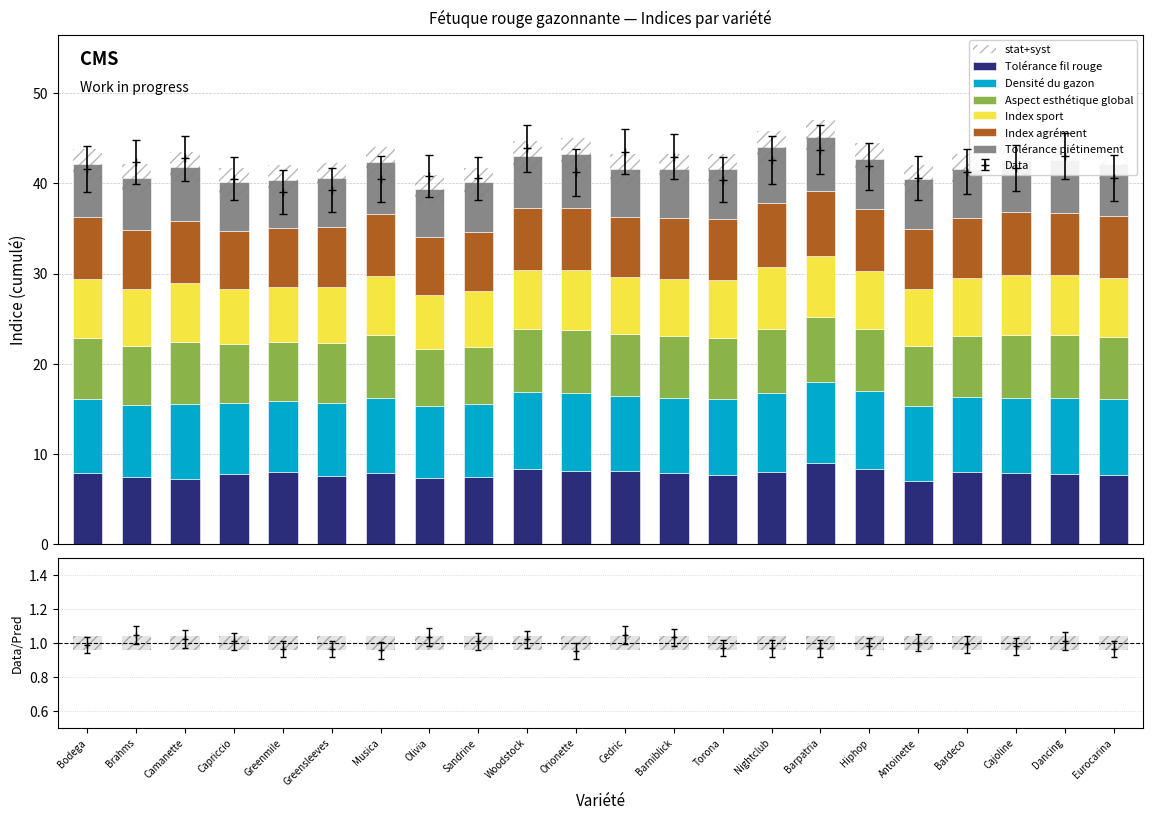

Which label corresponds to the smallest value in the chart?

Cedric